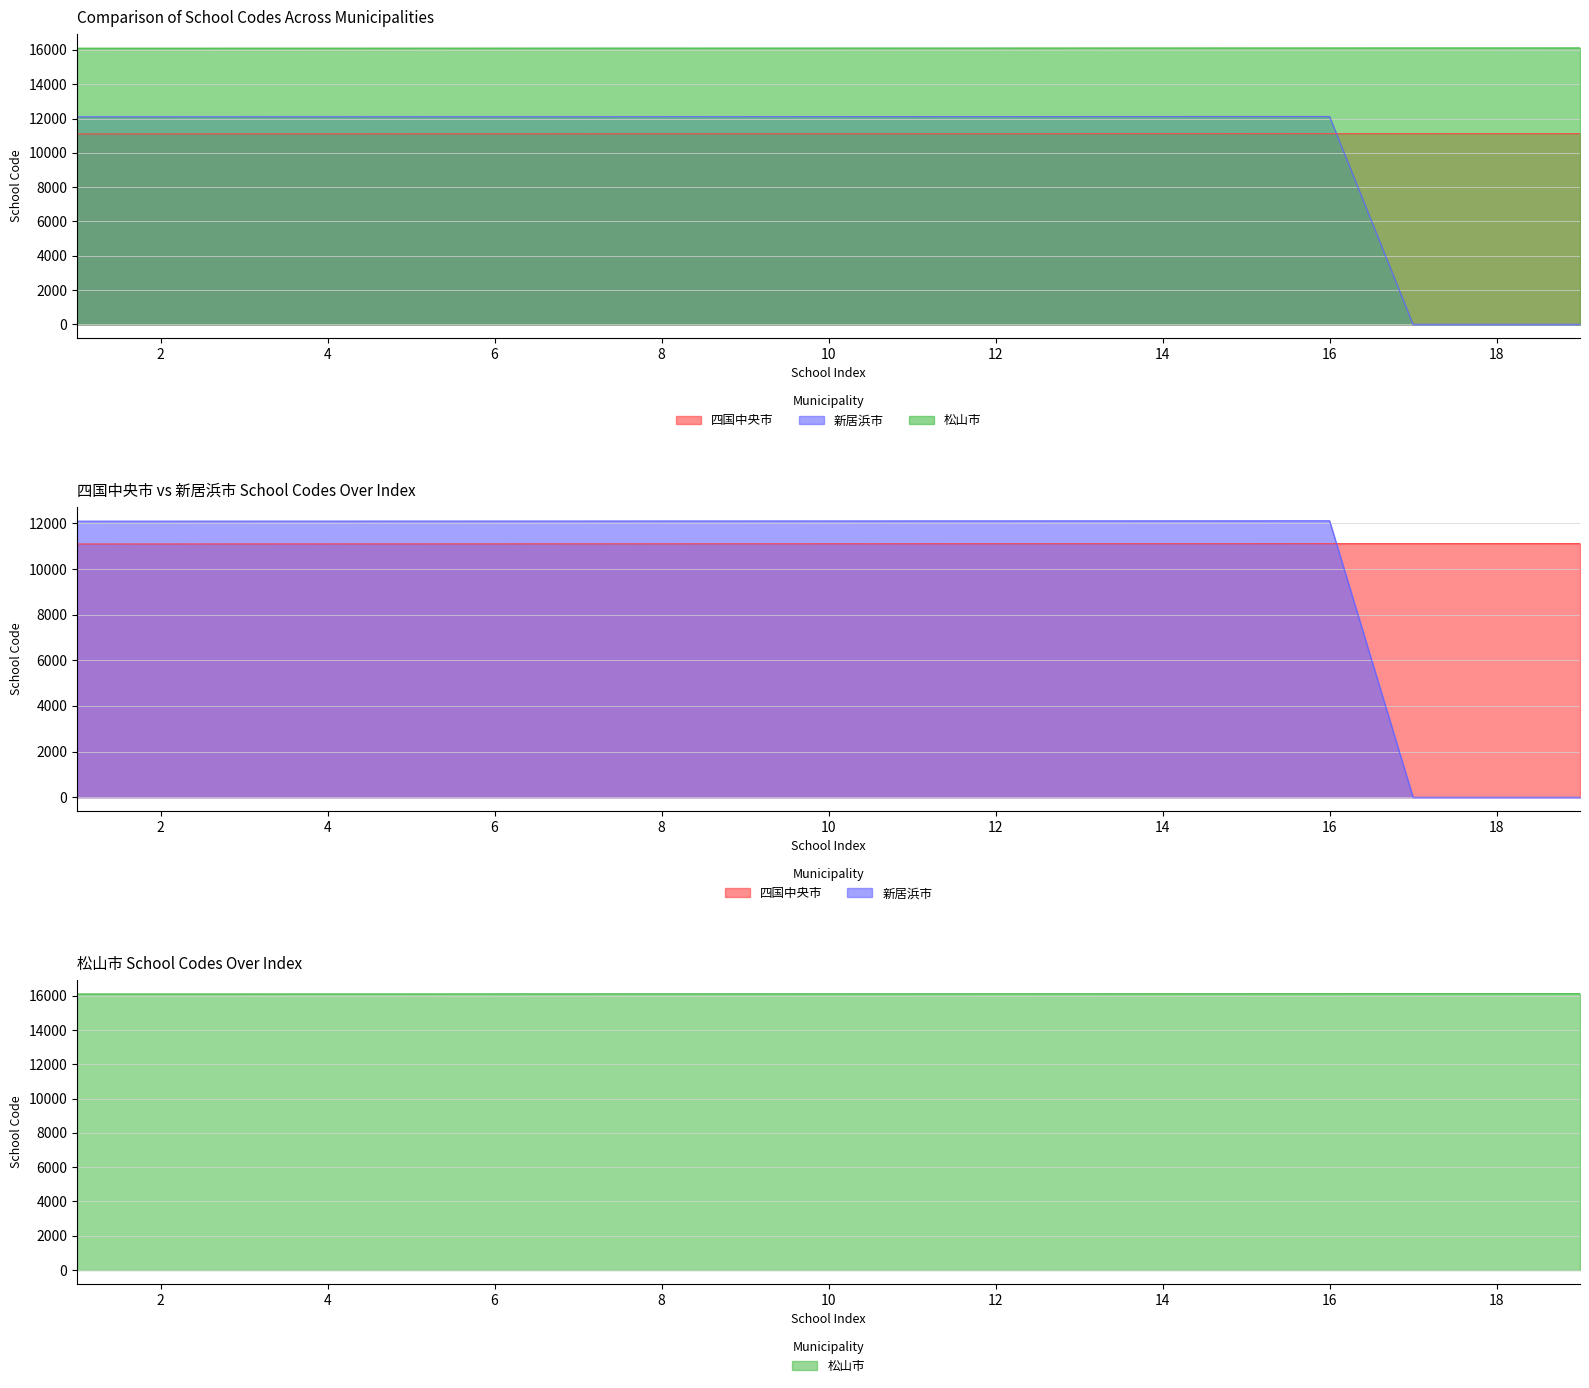

How many lines are shown in the chart?

3